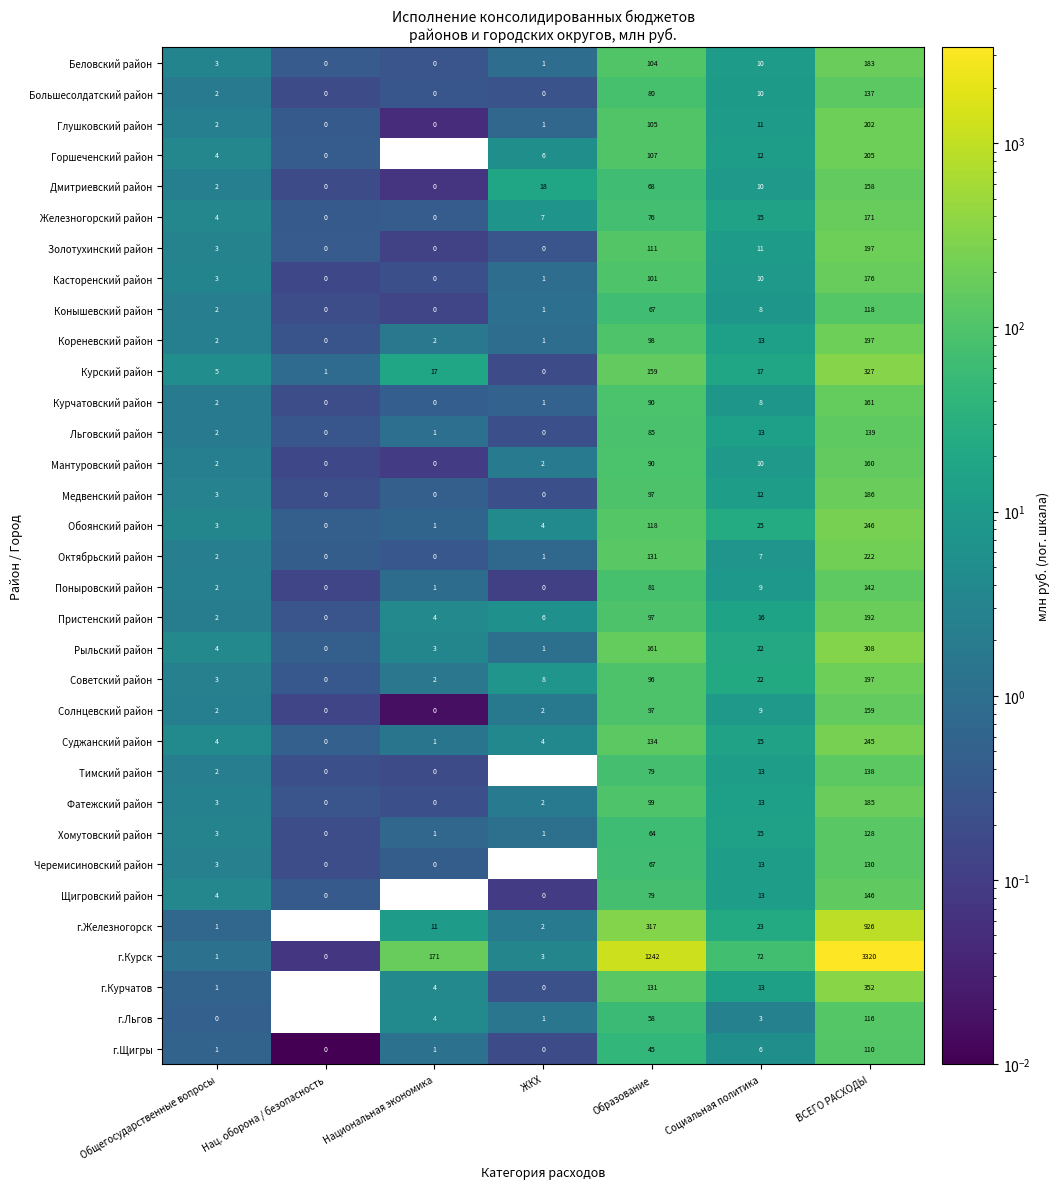

At which category is the sum across all series the highest?

ВСЕГО РАСХОДЫ